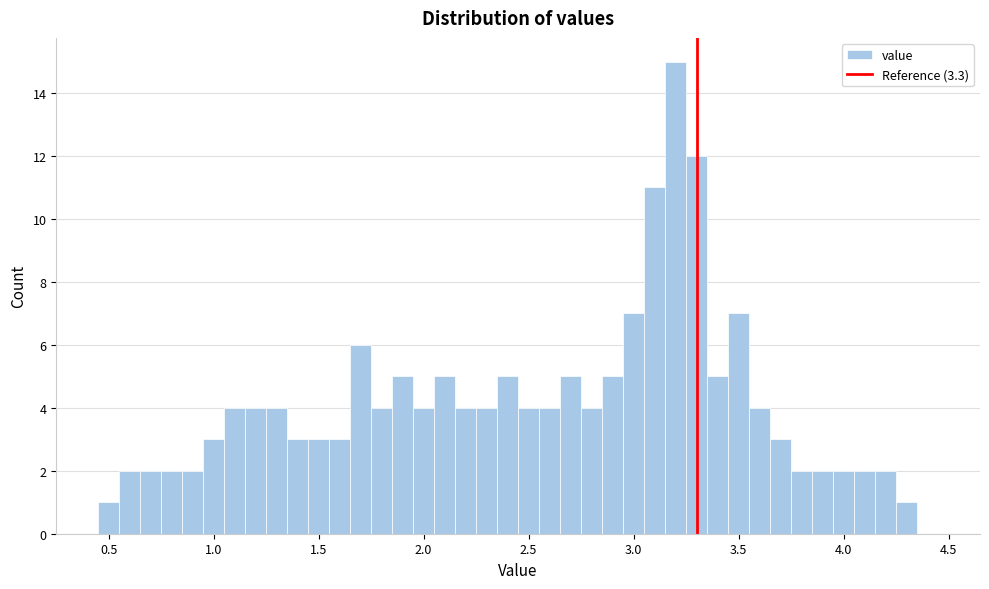

Read against the x-axis, roughly where is the centre of the tallest bar?

3.20